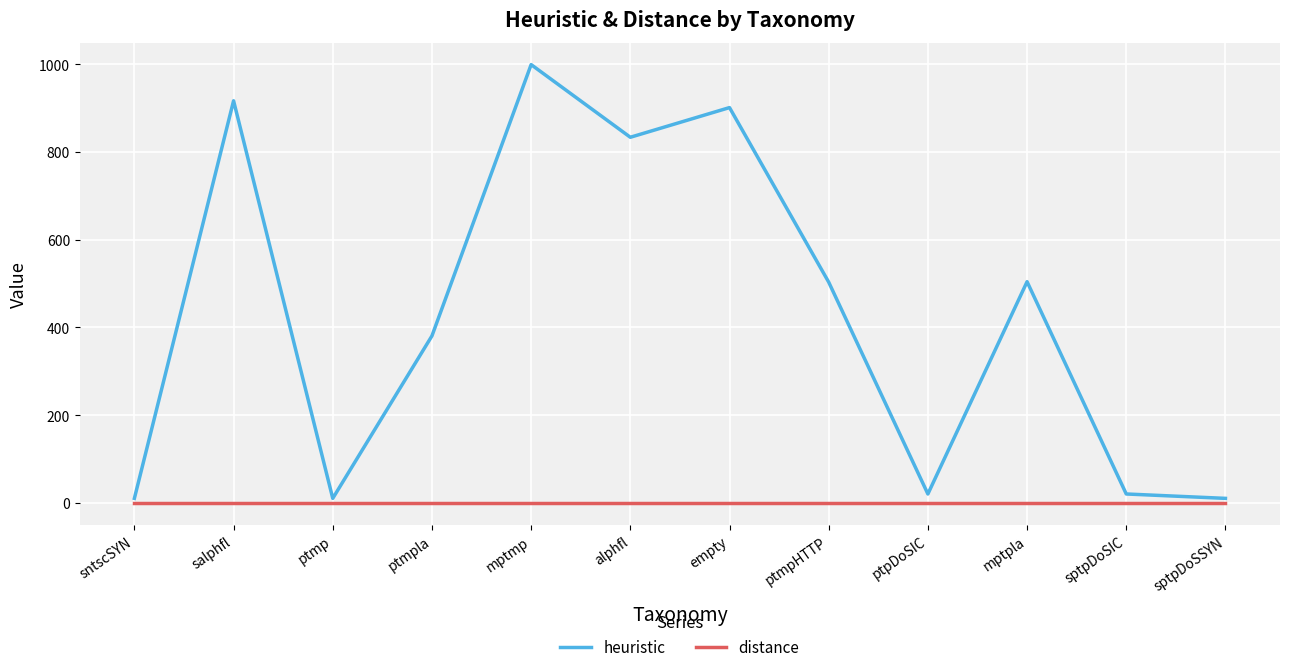

What is the total value across all series at sptpDoSIC?

19.4